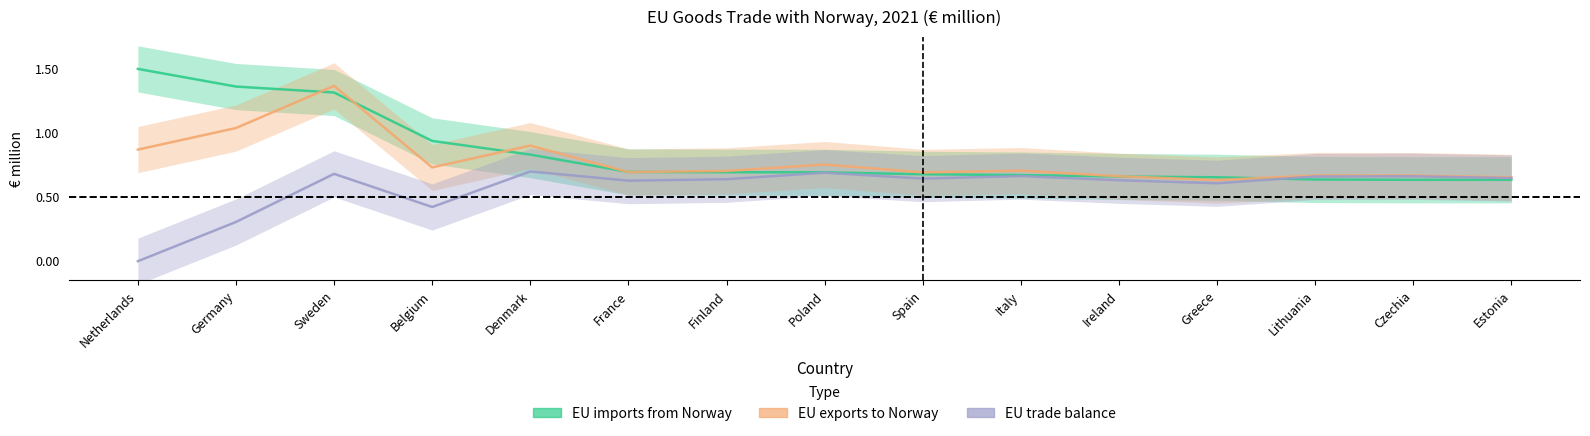

Which series has the largest total across all categories?

EU imports from Norway